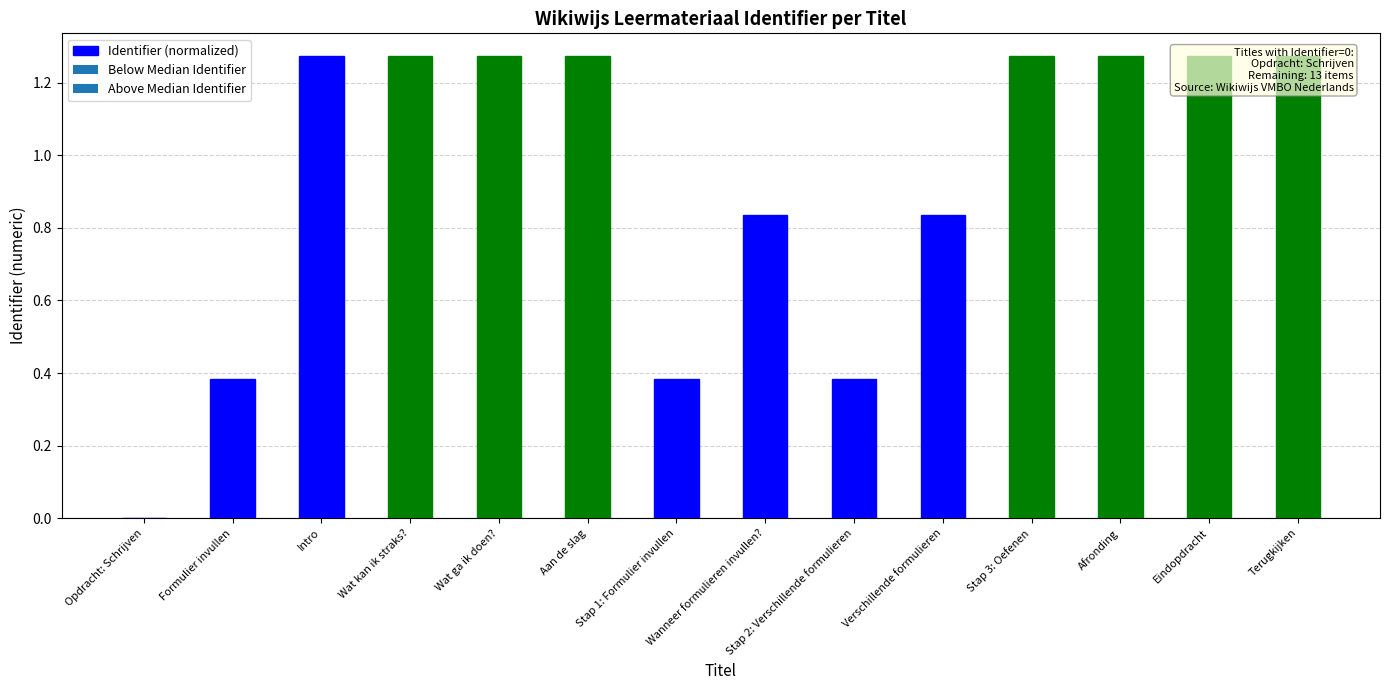

What is the value of the 10th bar from the left?

0.8